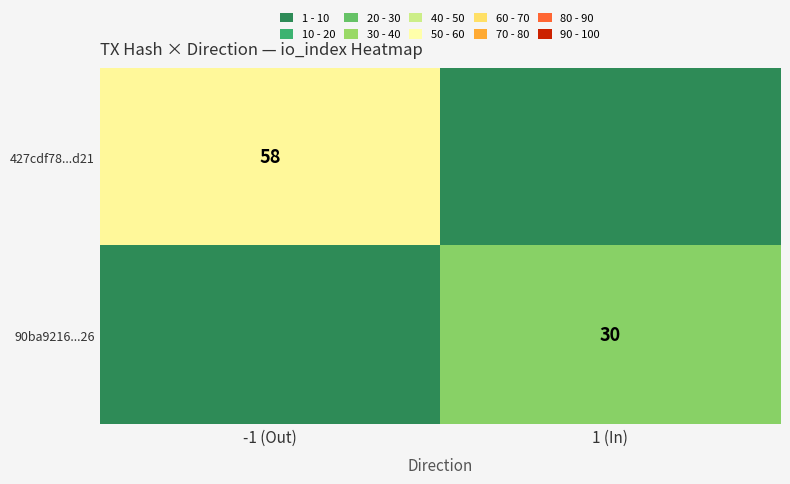

The value of 427cdf78...d21 at -1 (Out) is 58. True or false?

True